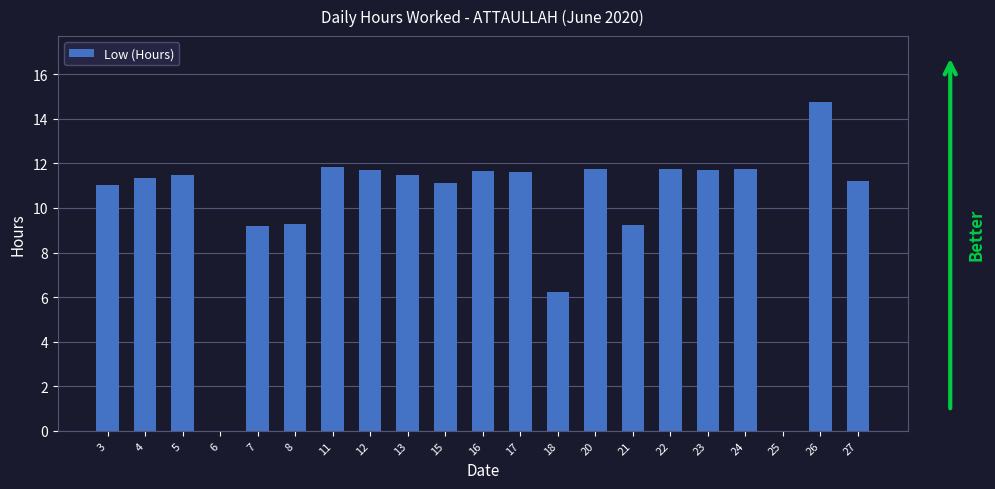

Read the value at 3.

11.0